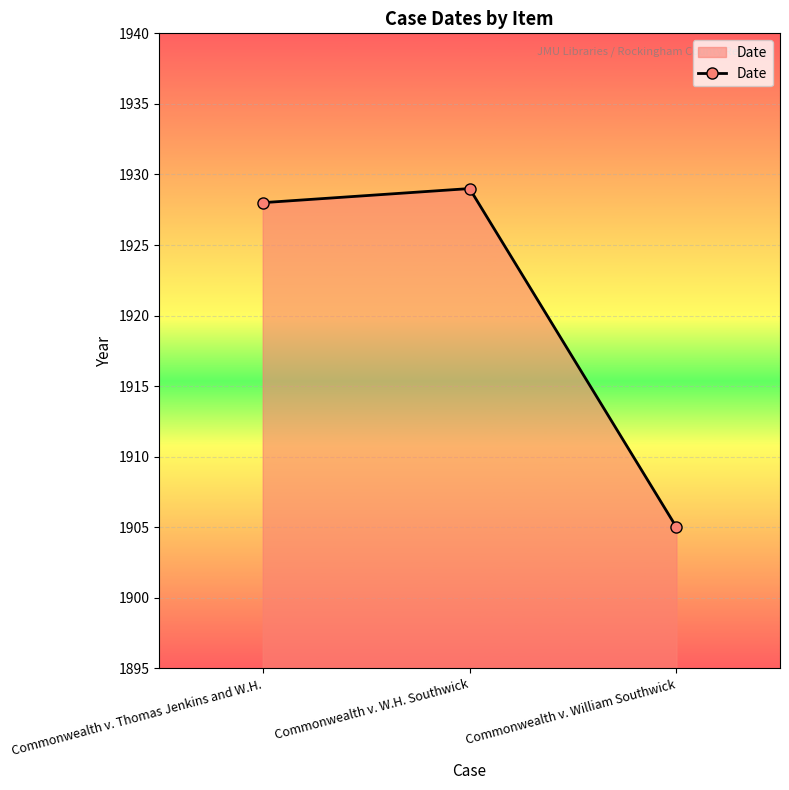

At which label is the value closest to 1917?

Commonwealth v. Thomas Jenkins and W.H.